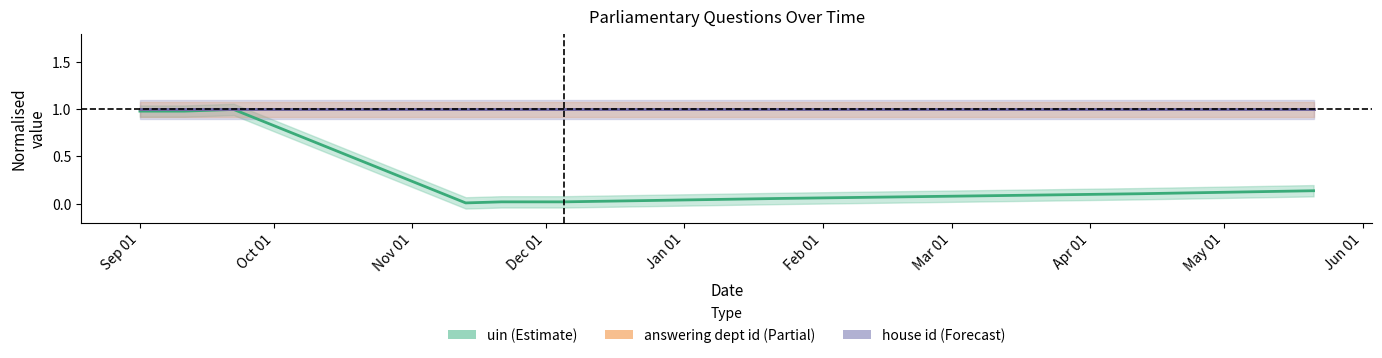

What position from the right is May 01?

2